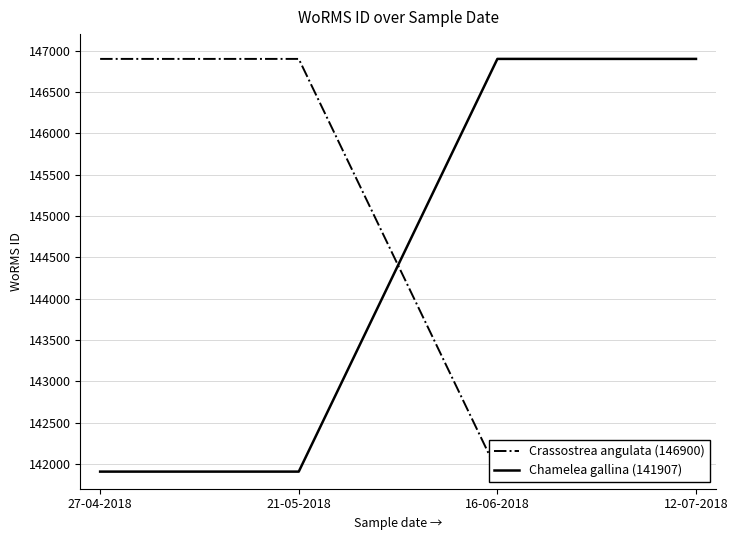

Reading left to right, list all the values displayed in this chart.

Crassostrea angulata (146900): 146900	146900	141907	141907
Chamelea gallina (141907): 141907	141907	146900	146900